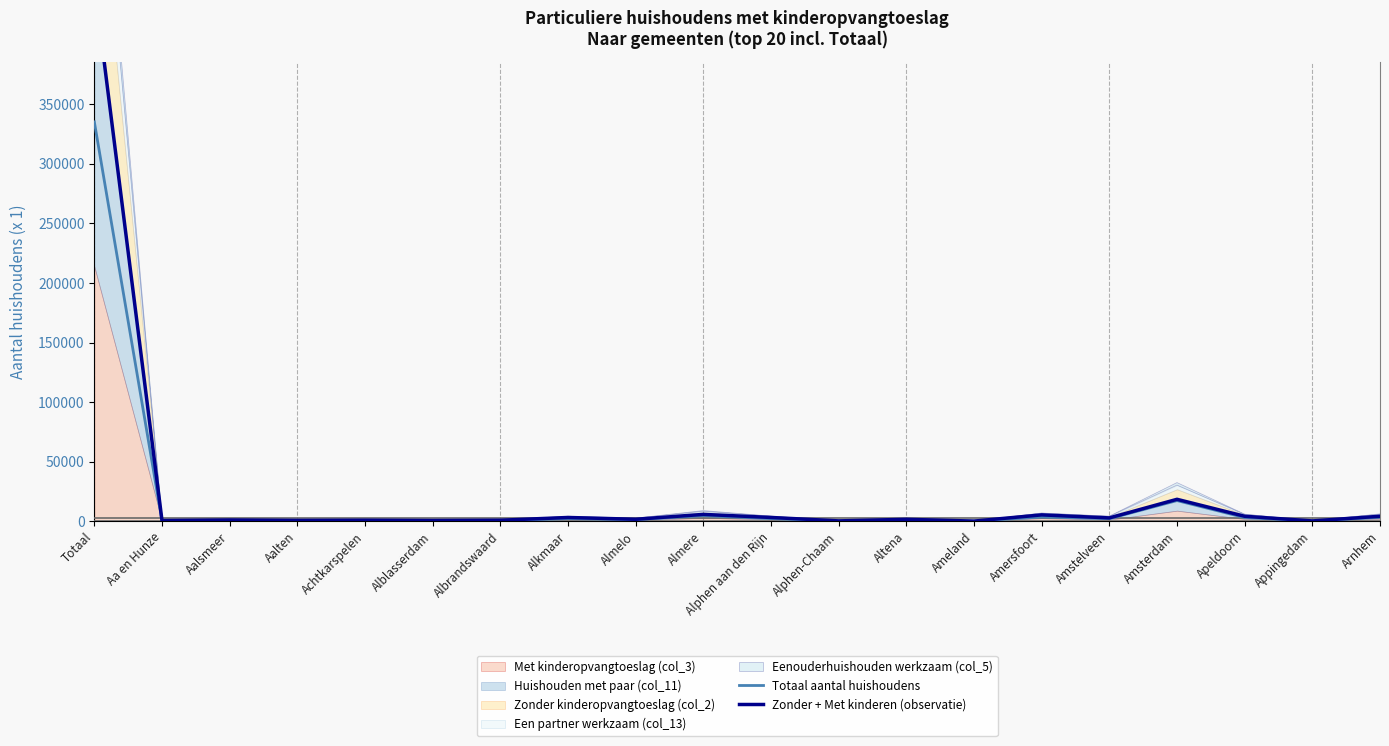

What is the difference between the maximum and second lowest values in the Zonder + Met kinderen (observatie) series?

451070